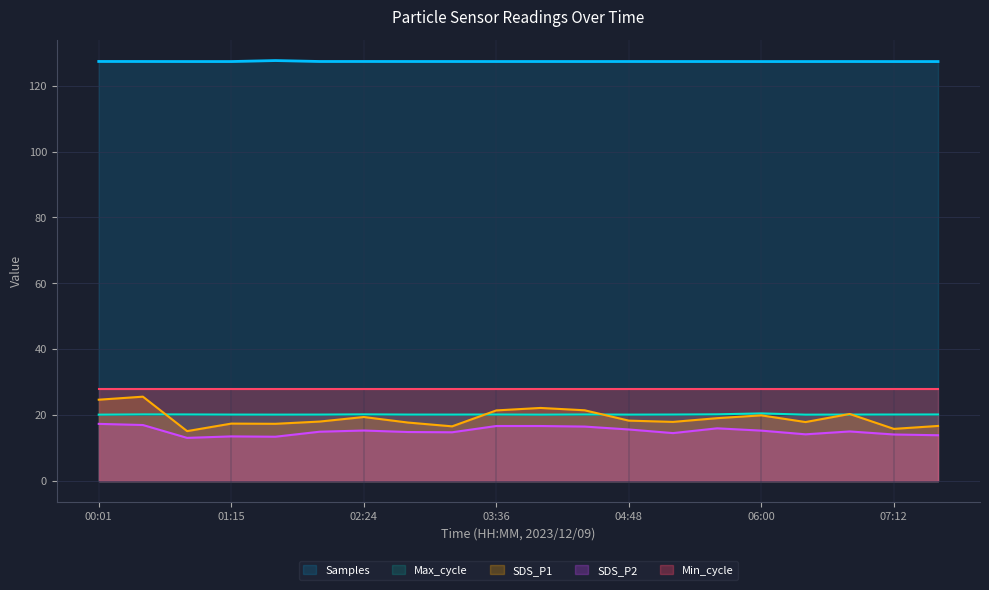

At which category does Max_cycle reach its first local peak?

00:26